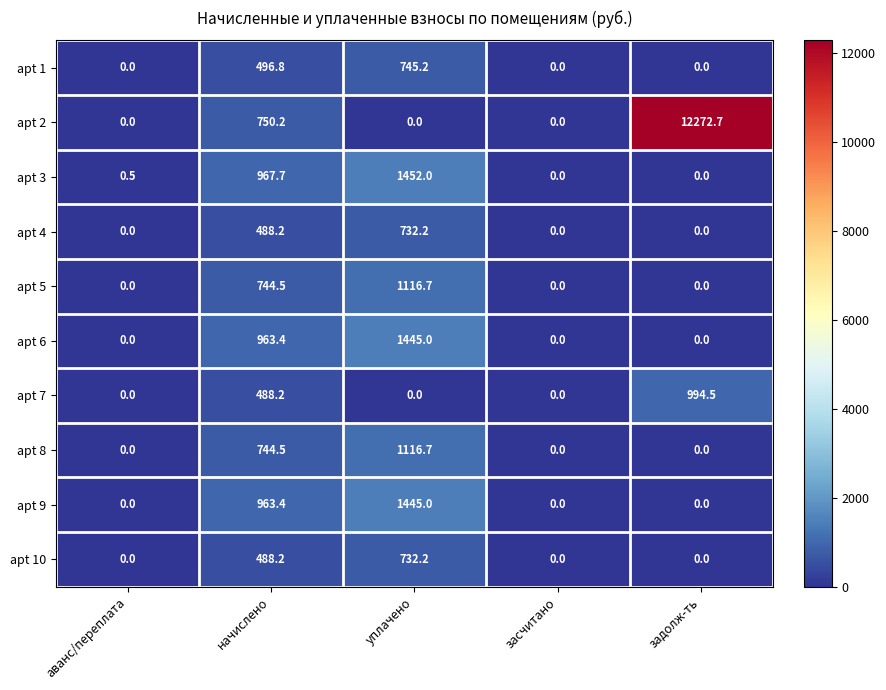

Which series has the widest spread of values?

apt 2